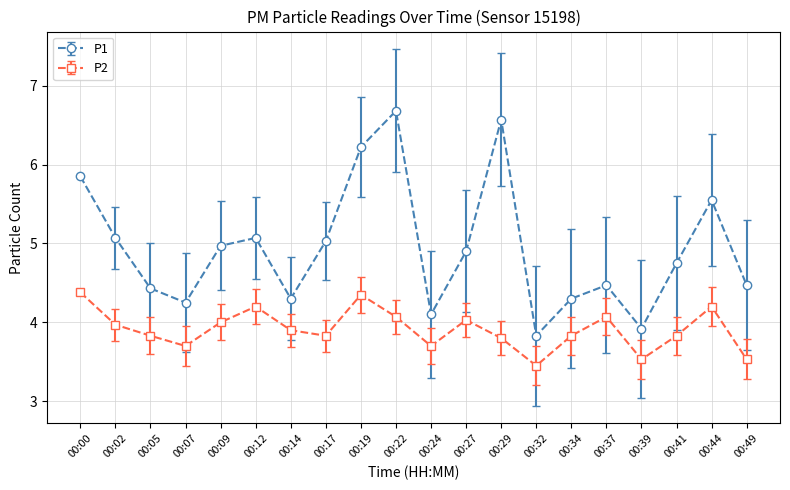

The P2 series shows 3.8 at 00:34. True or false?

True